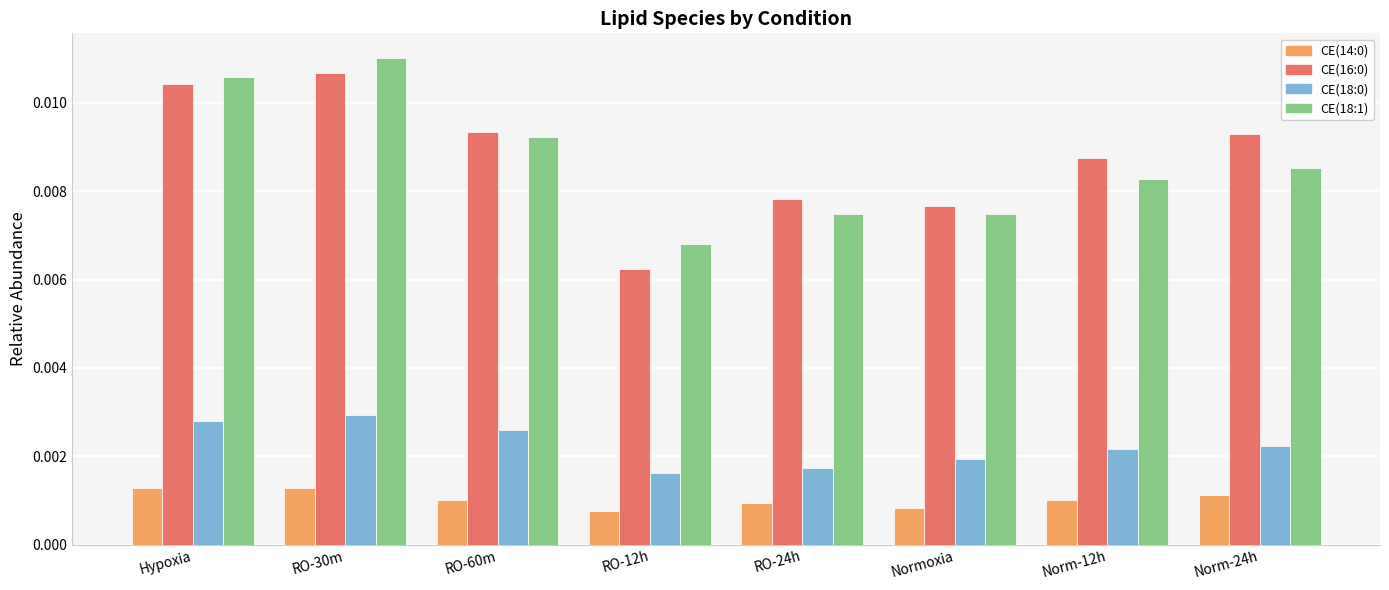

At how many categories does at least one series exceed 0?

8